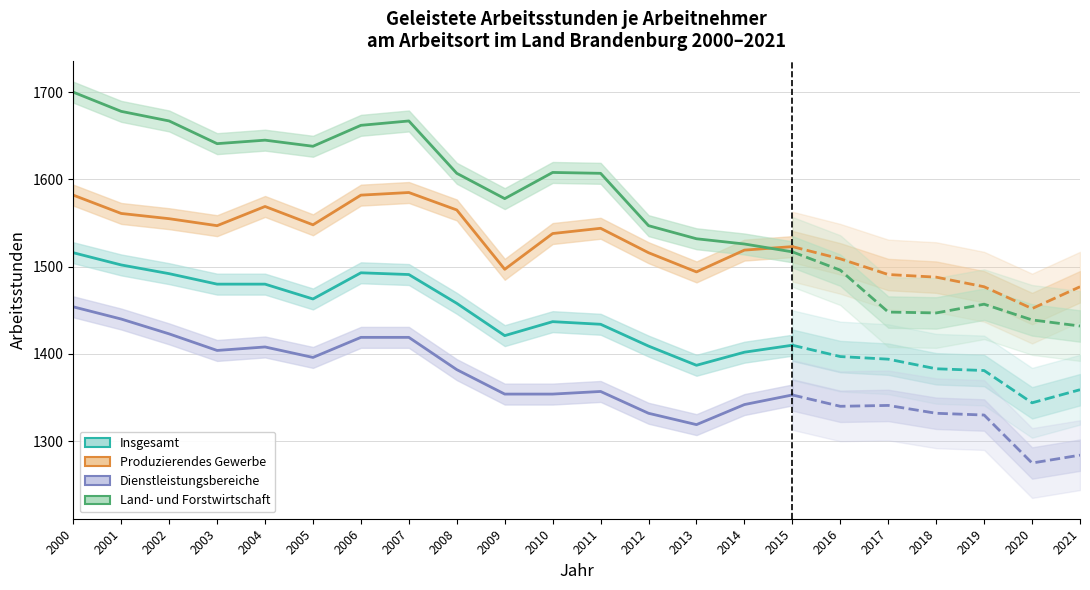

Where does the Dienstleistungsbereiche series first go above 1396?

2000